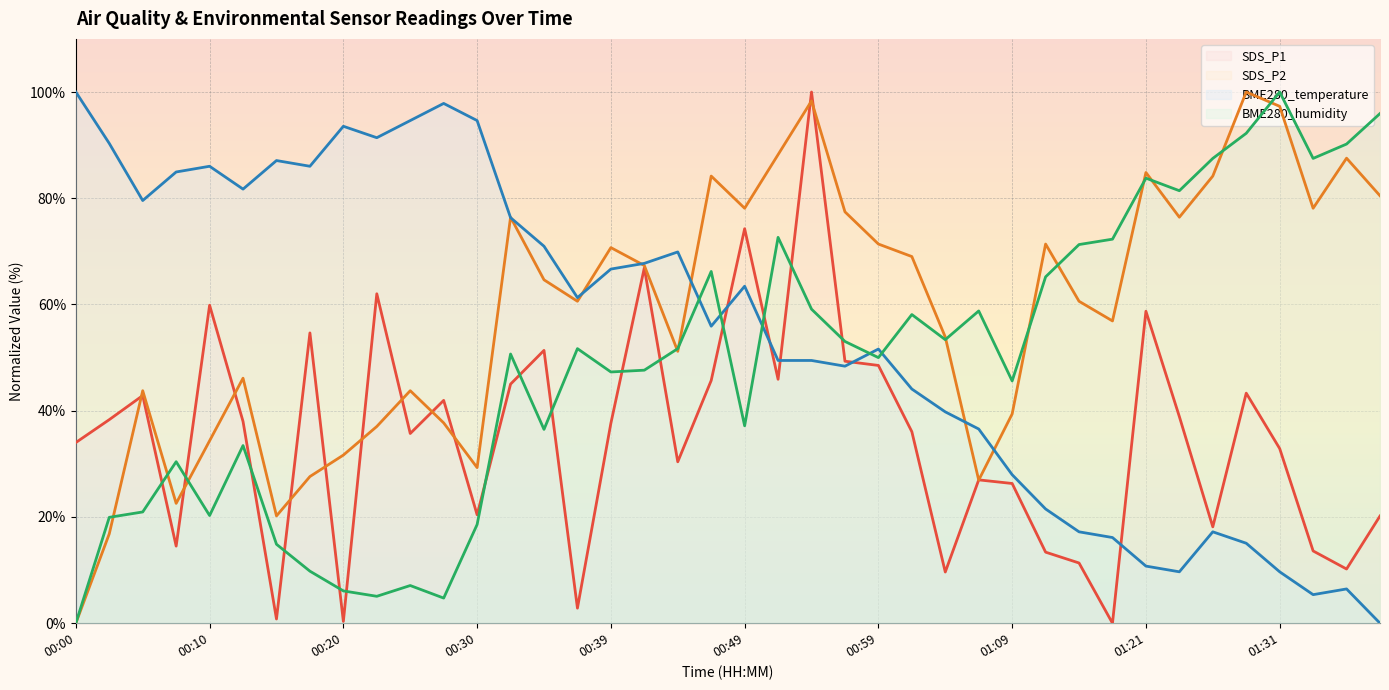

The value of SDS_P1 at 01:21 is 0.2. True or false?

False